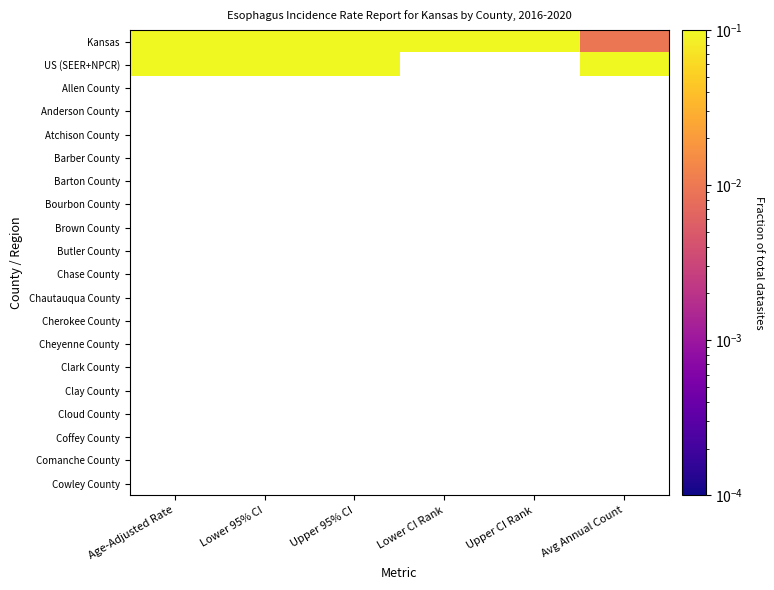

At how many categories does at least one series exceed 0?

6